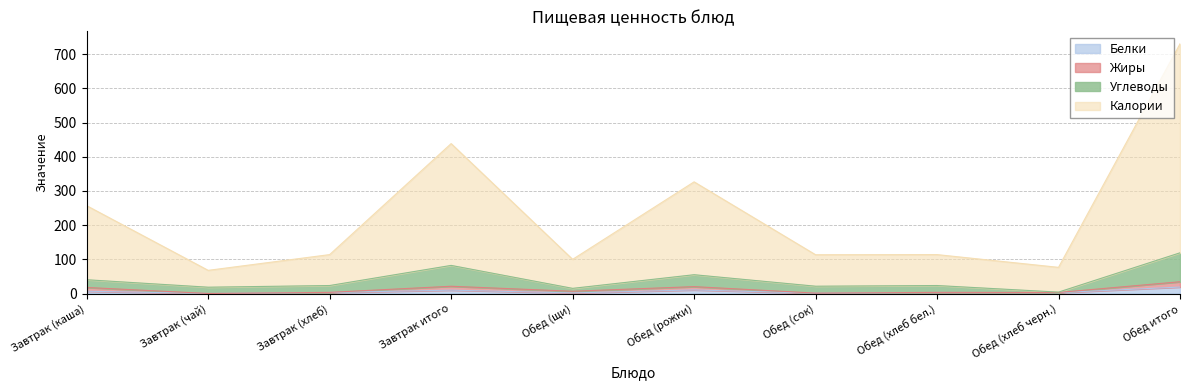

At which category is the sum across all series the highest?

Обед итого